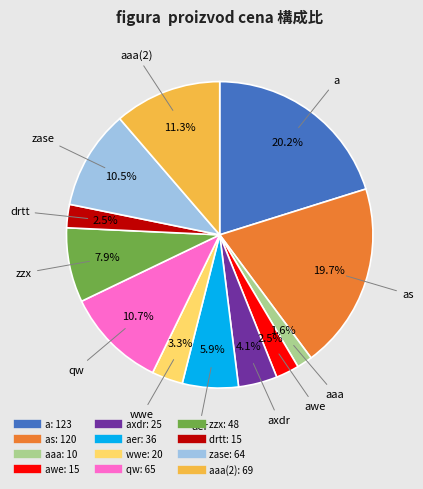

How many slices are in this pie chart?

12